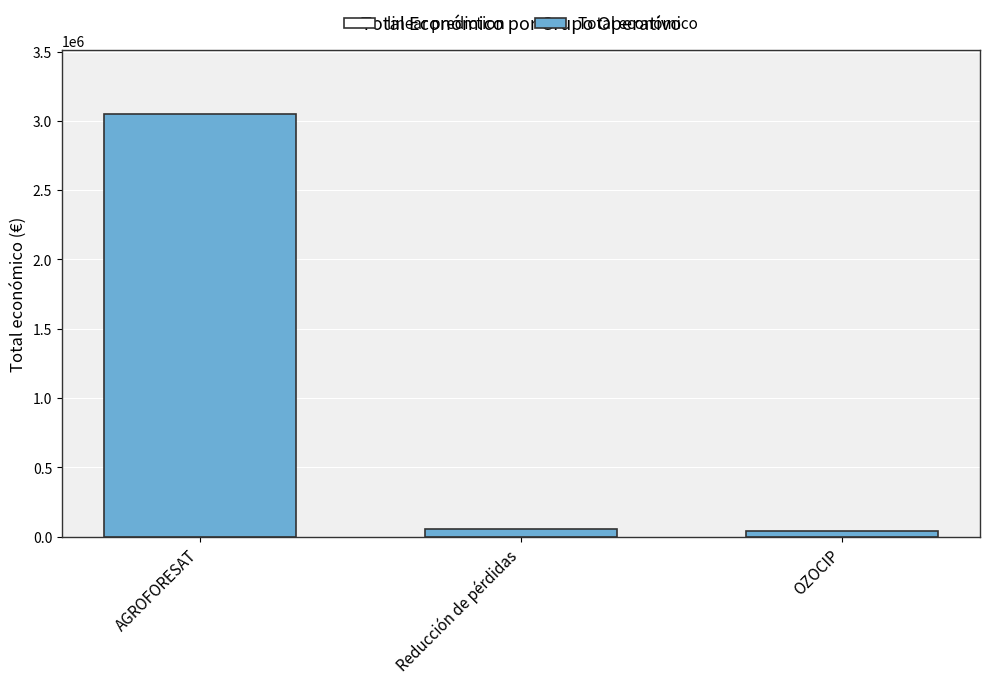

What is the maximum value shown in the chart?

3051573